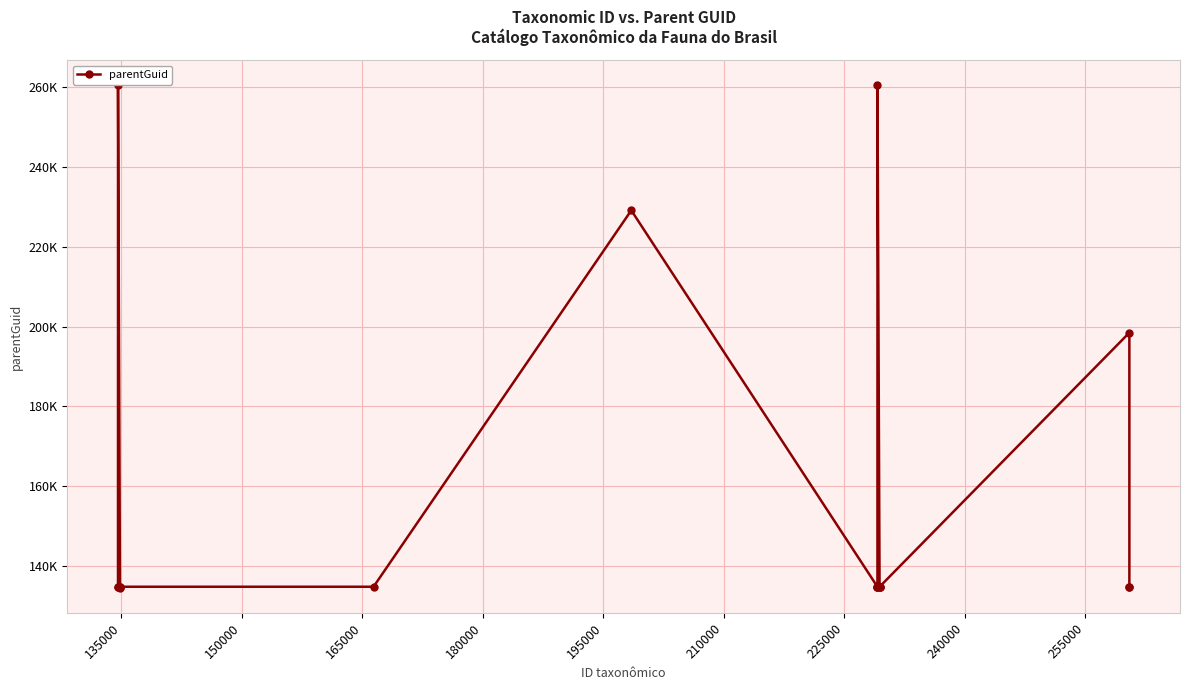

How many points are higher than both their immediate neighbors (excluding endpoints)?

4